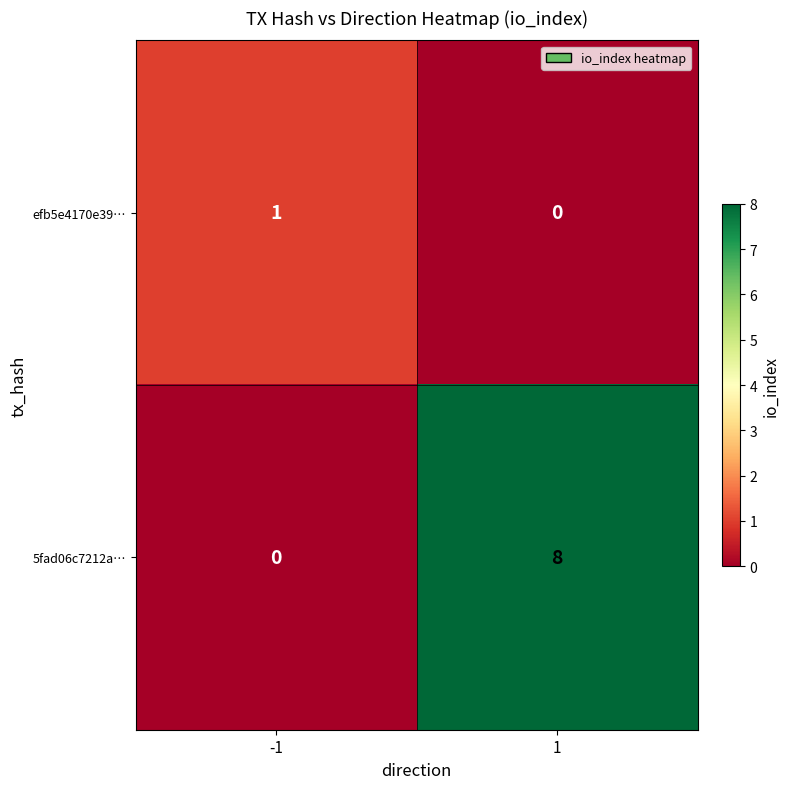

How many data points does each series have?

2